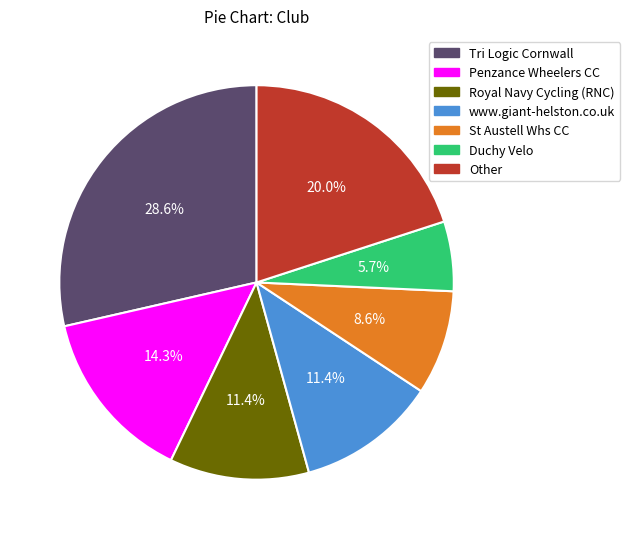

Does Other account for over 50% of the chart?

No